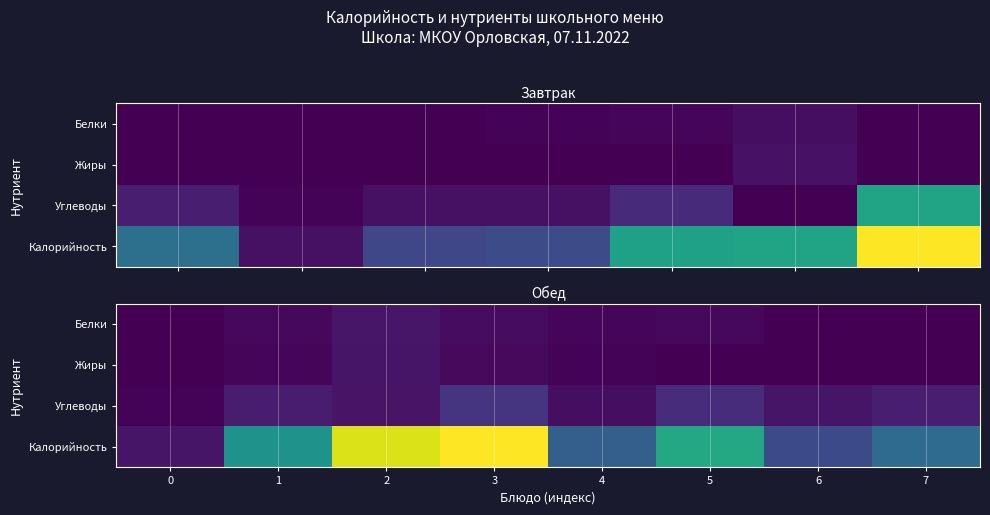

The Углеводы series shows 13.1 at 4. True or false?

False